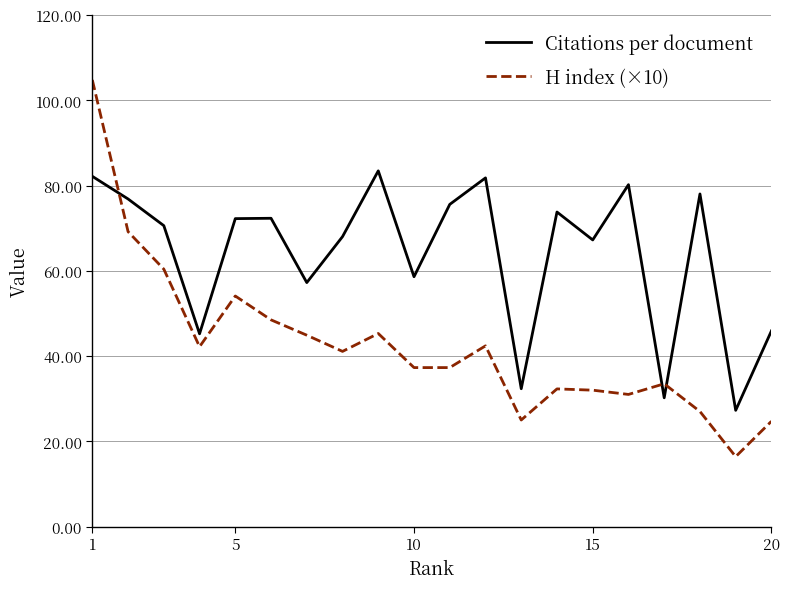

Rank the series by their average value, from lowest to highest.

H index (×10), Citations per document